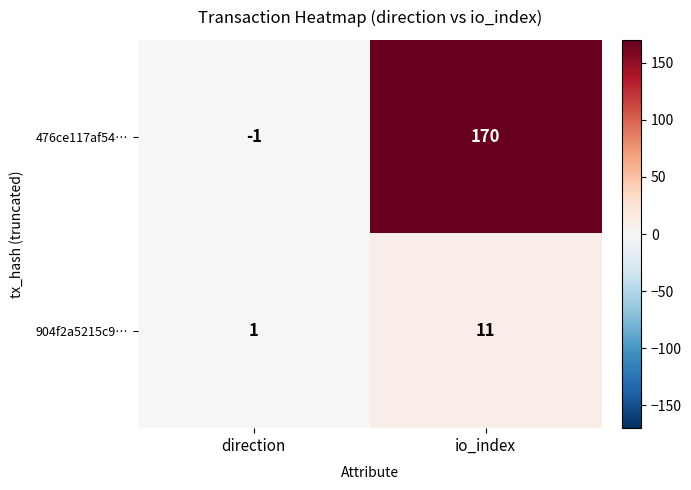

Where is 476ce117af54… nearest to the value 84?

direction